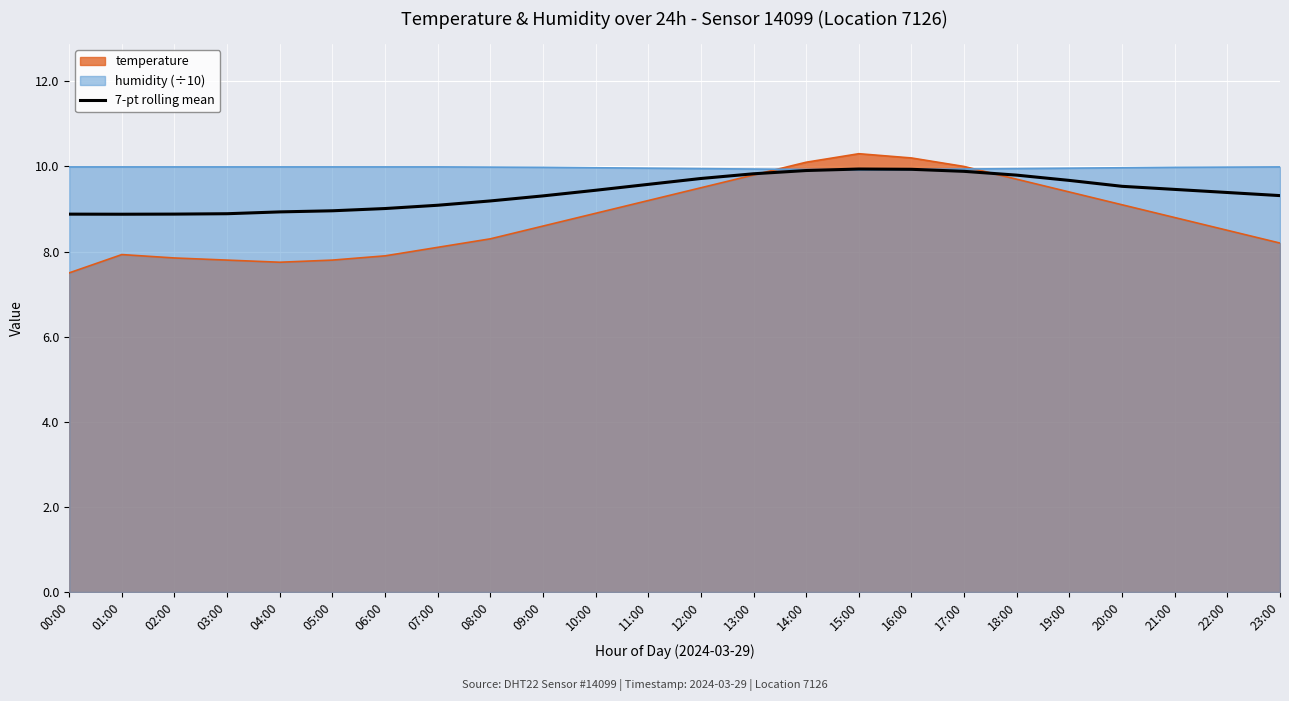

What is the difference between the values at 10:00 and 05:00?

0.5